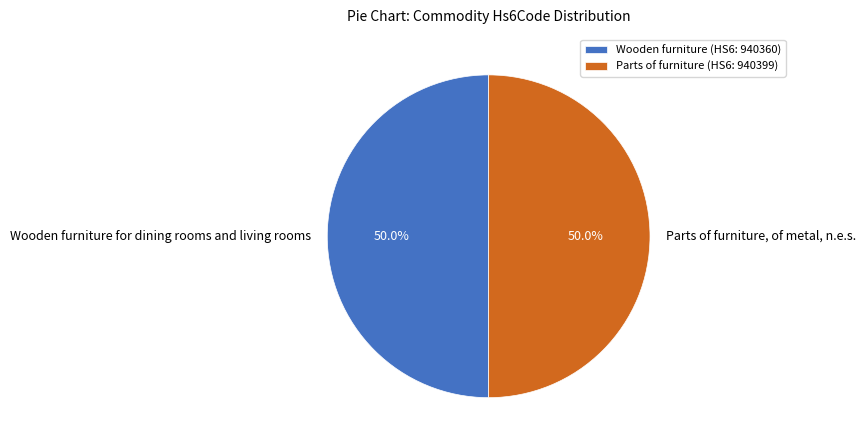

To the nearest percent, what percentage of the pie is Wooden furniture for dining rooms and living rooms?

50%